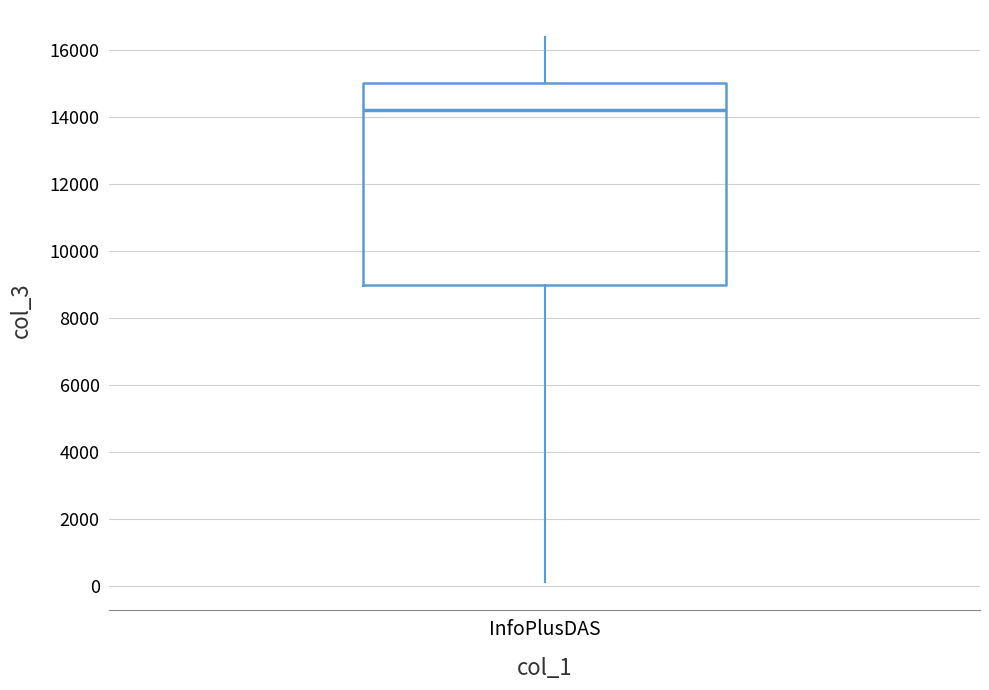

Where is the lower edge of the box for InfoPlusDAS on the y-axis? The values are not printed on the chart, so give them approximately, as read against the axis.

9000